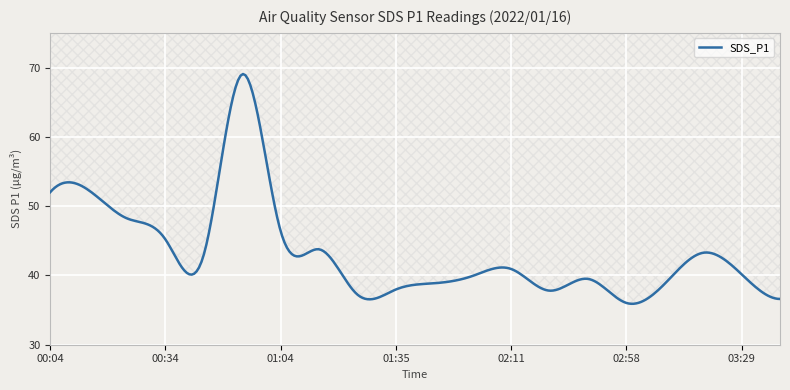

What is the difference between the maximum and minimum values?

33.2